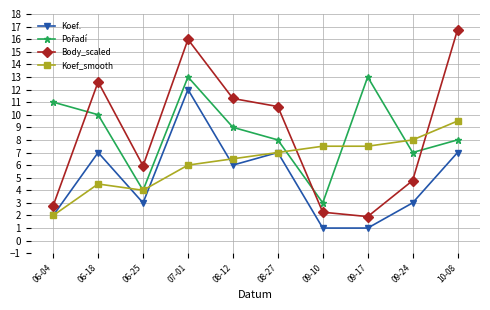

What is the sum of the Body_scaled values at 09-17 and 09-10?

4.2